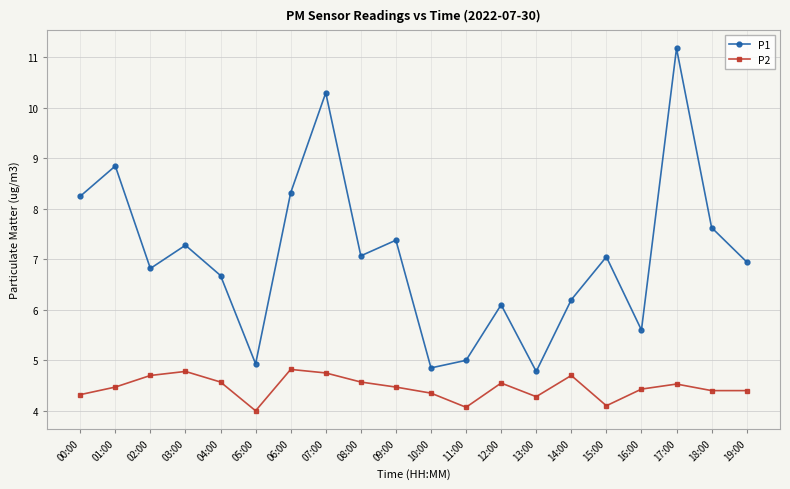

What is the maximum value for P2?

4.8